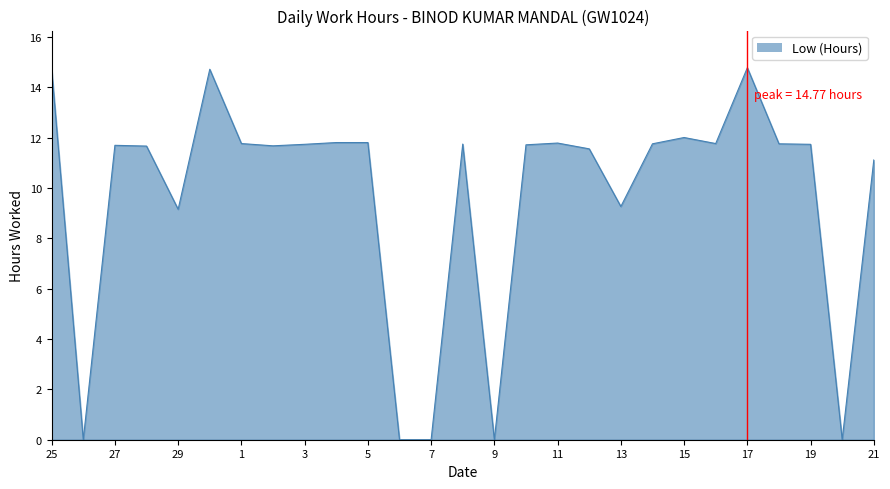

What is the sum of all values?

261.6